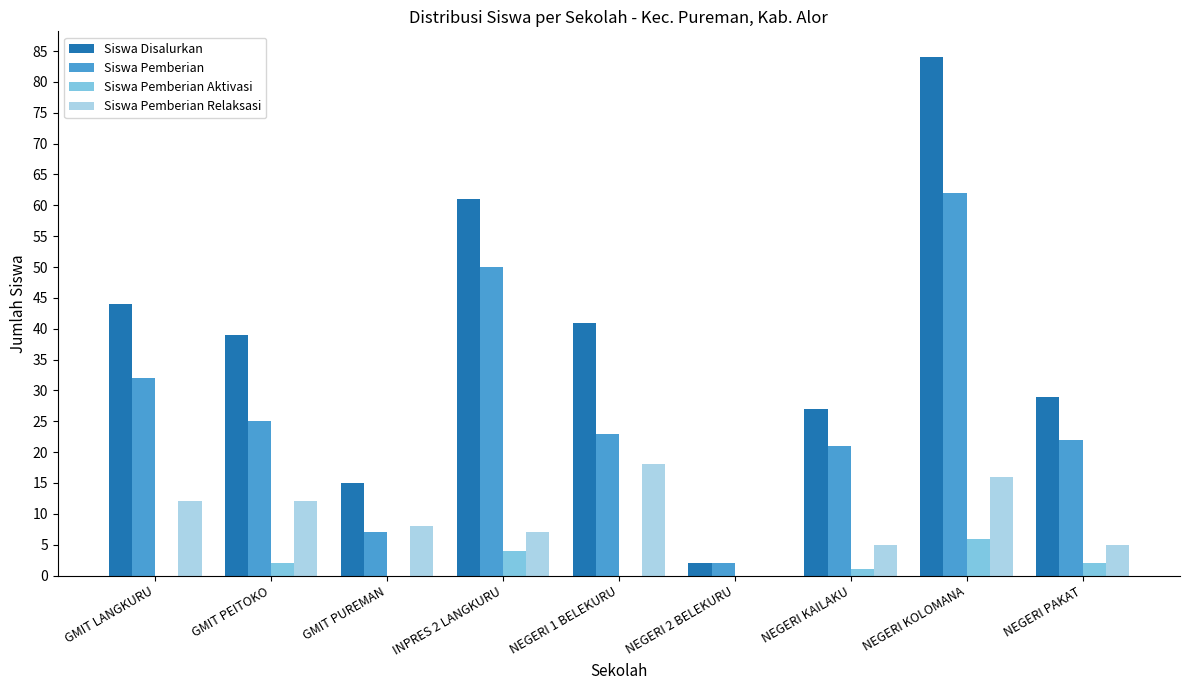

Count the number of data series in this chart.

4